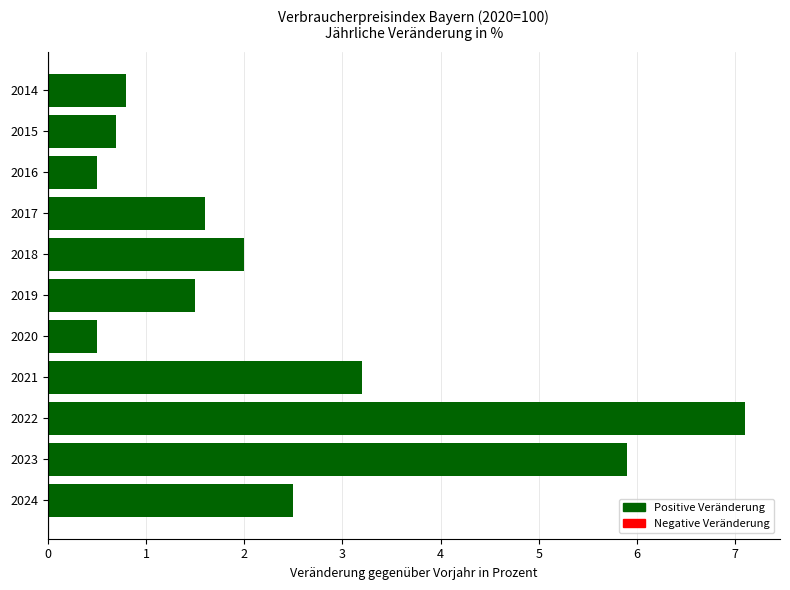

True or false: the data shows 1.7 at 2023.

False